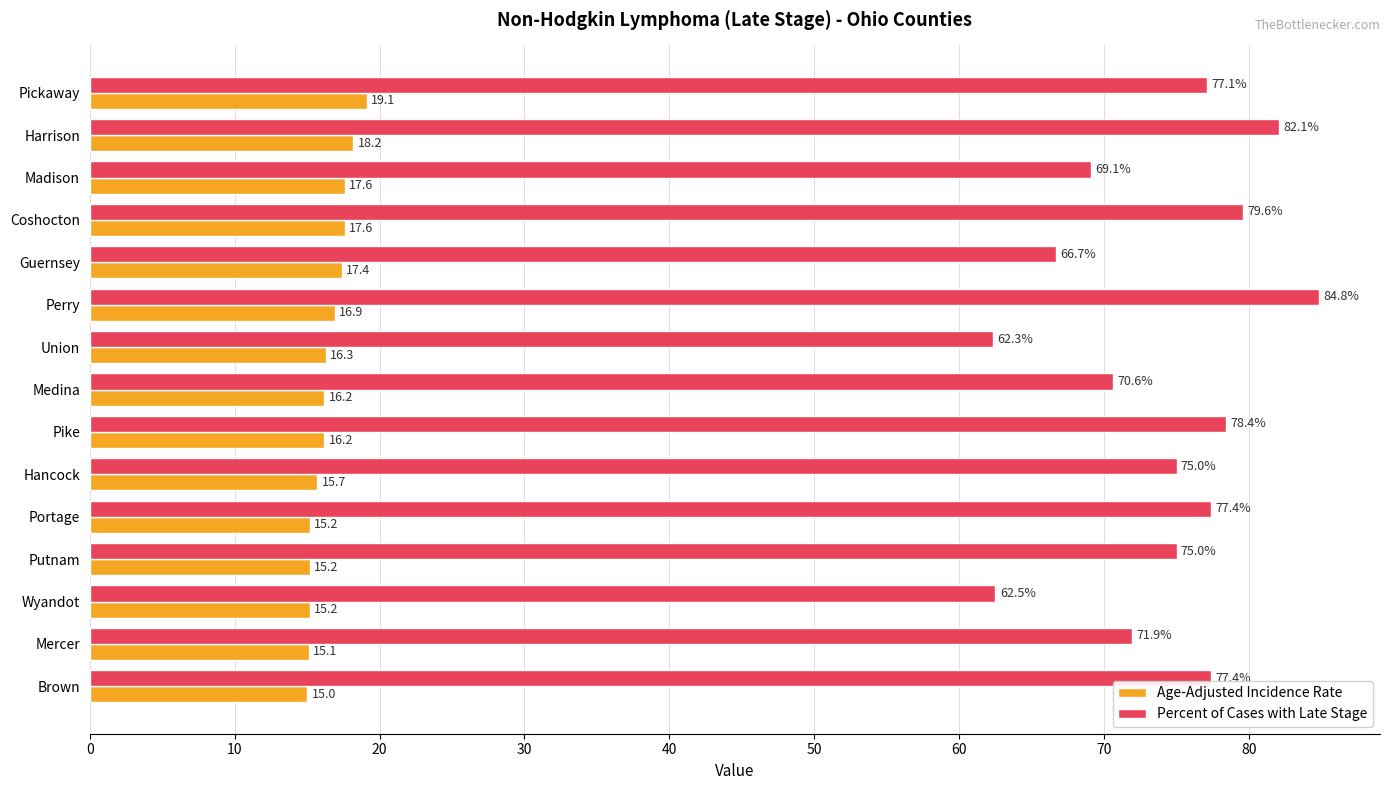

Rank the series by their average value, from lowest to highest.

Age-Adjusted Incidence Rate, Percent of Cases with Late Stage